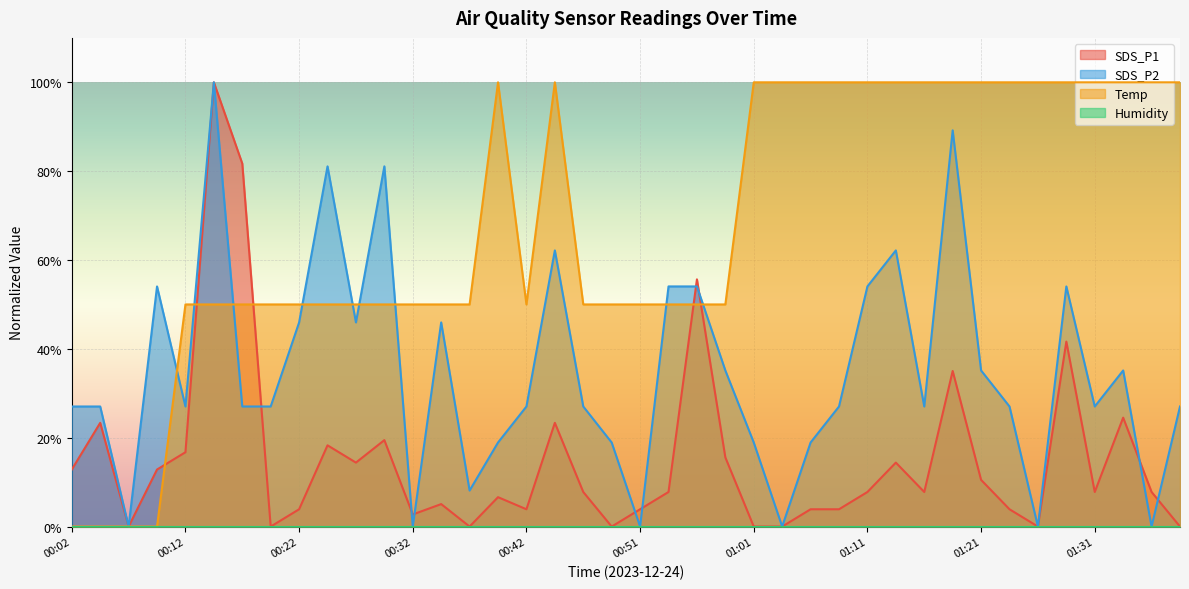

At how many categories does at least one series exceed 18?

39